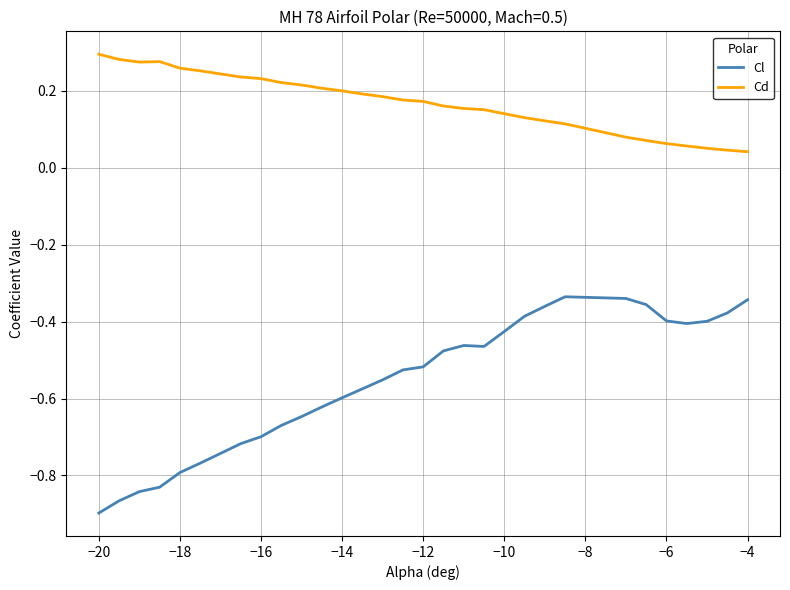

Rank the series by their maximum value, from lowest to highest.

Cl, Cd